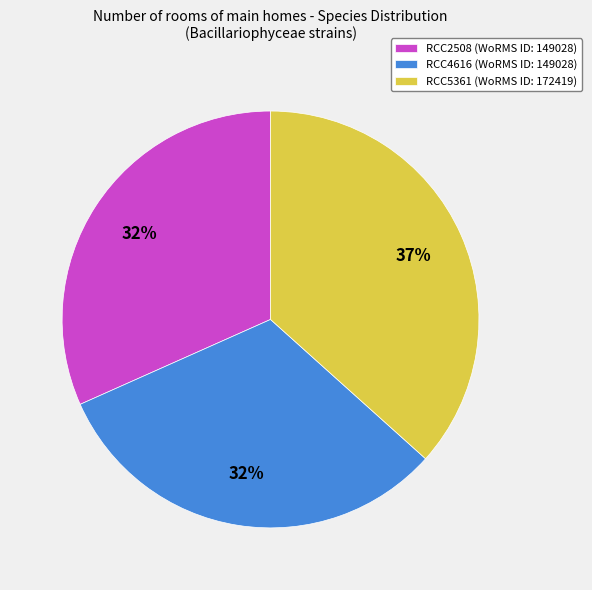

The RCC4616 slice represents 32% of the pie. True or false?

True